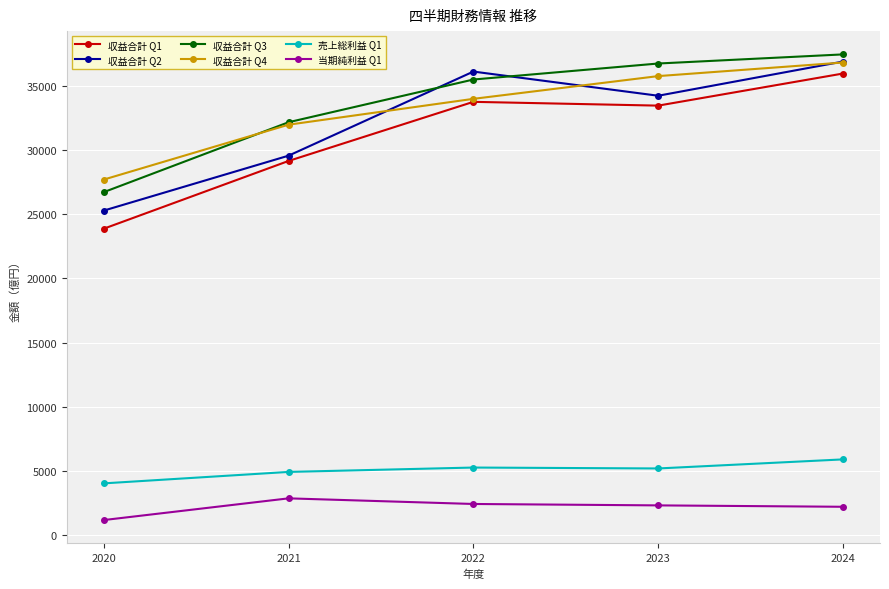

At which label is 収益合計 Q4 closest to 32281?

2021